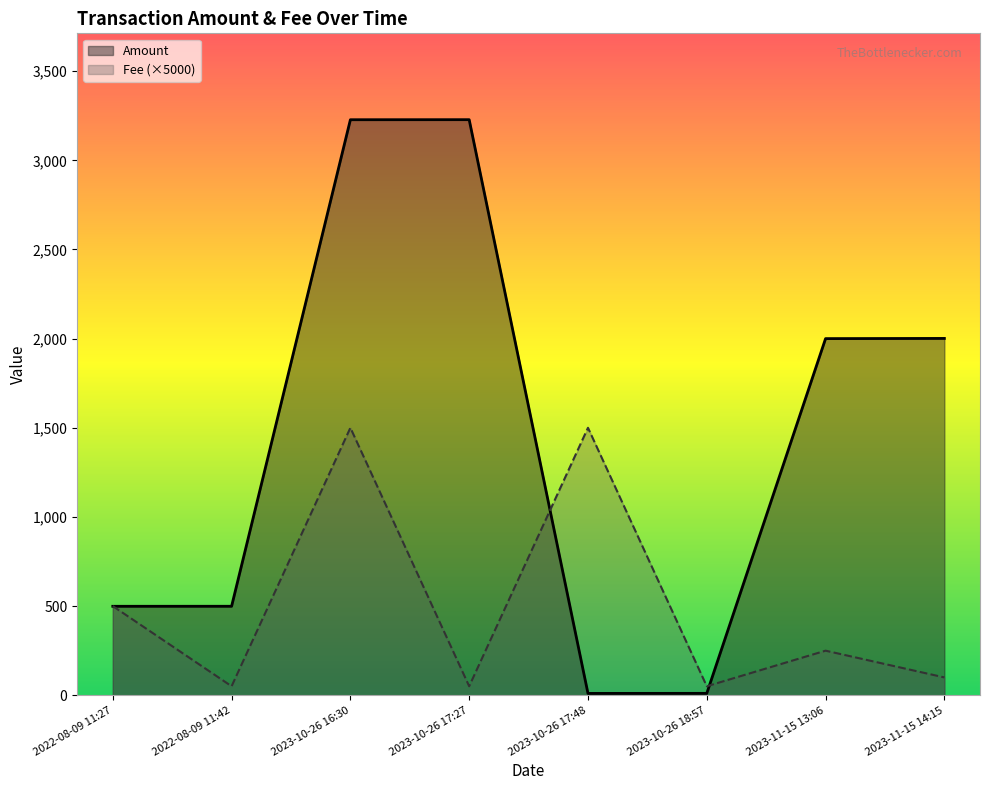

At which label does Amount reach its minimum?

2023-10-26 17:48